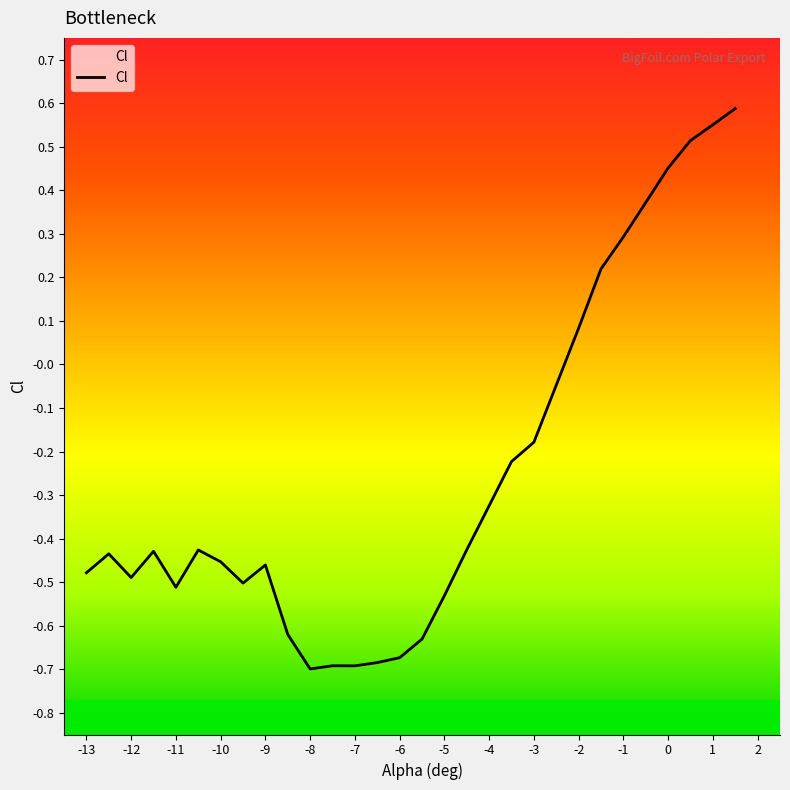

The chart shows a value of -0.2 at -13. True or false?

False